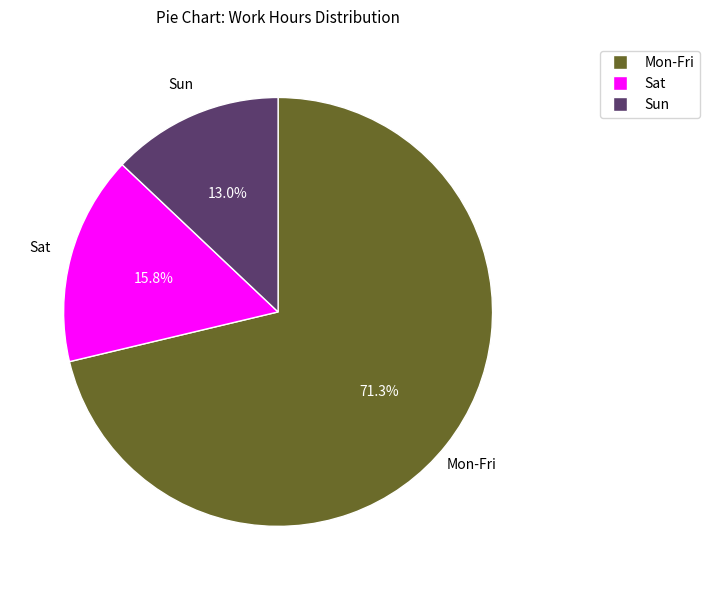

Is there any slice that represents more than half of the pie?

Yes